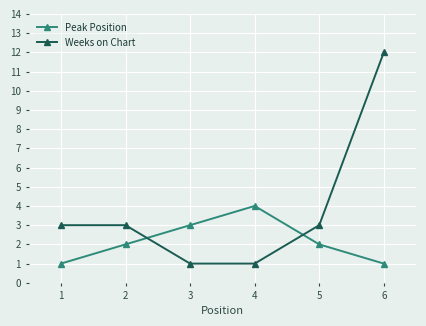

Which series has the largest total across all categories?

Weeks on Chart